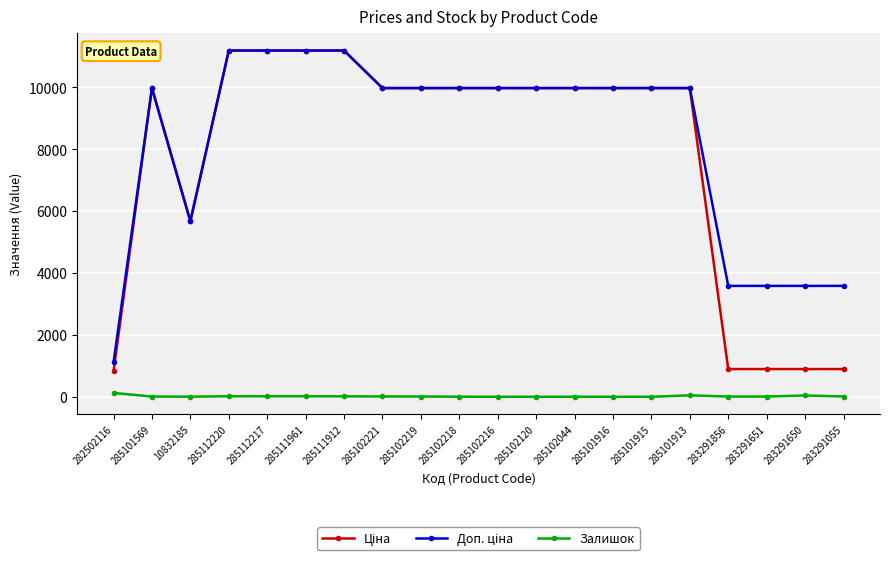

What is the spread (max minus min) of values at 285101915?

9975.0